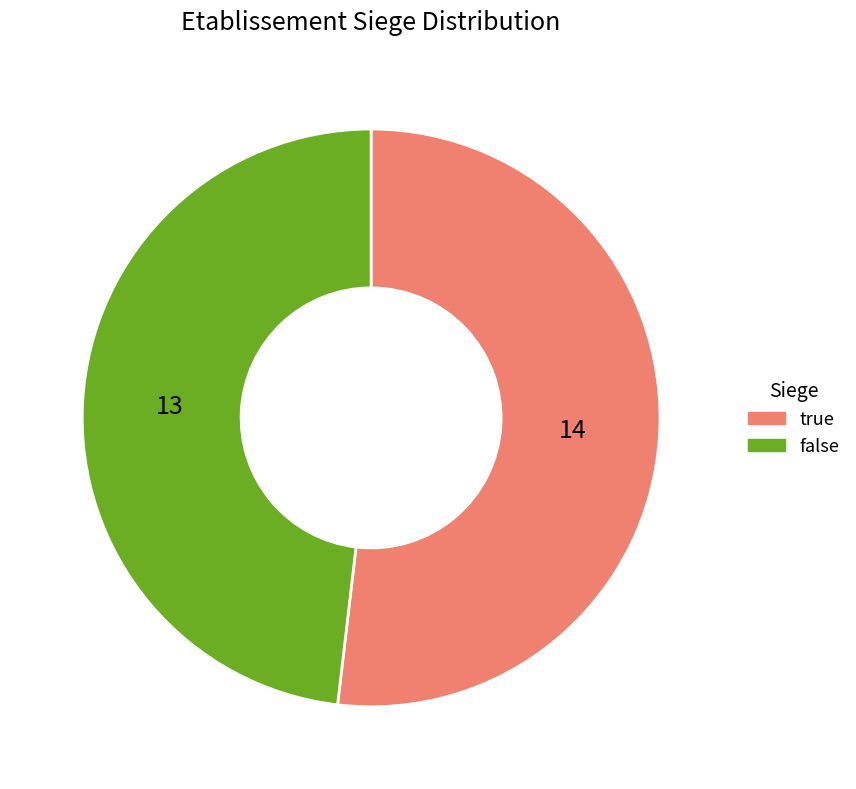

Combined, do false and true account for over 50%?

Yes